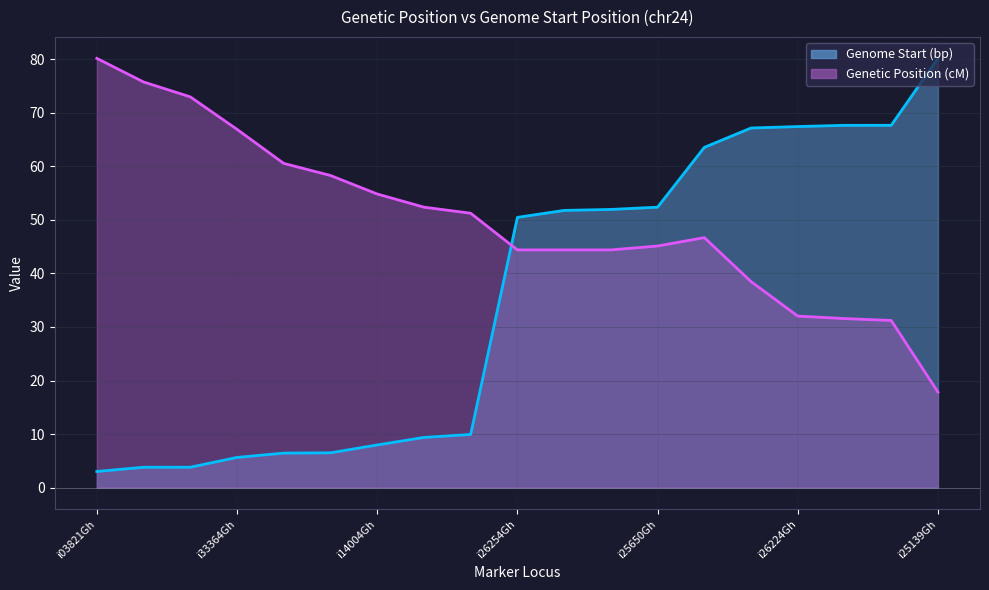

Count the number of categories in the chart.

19